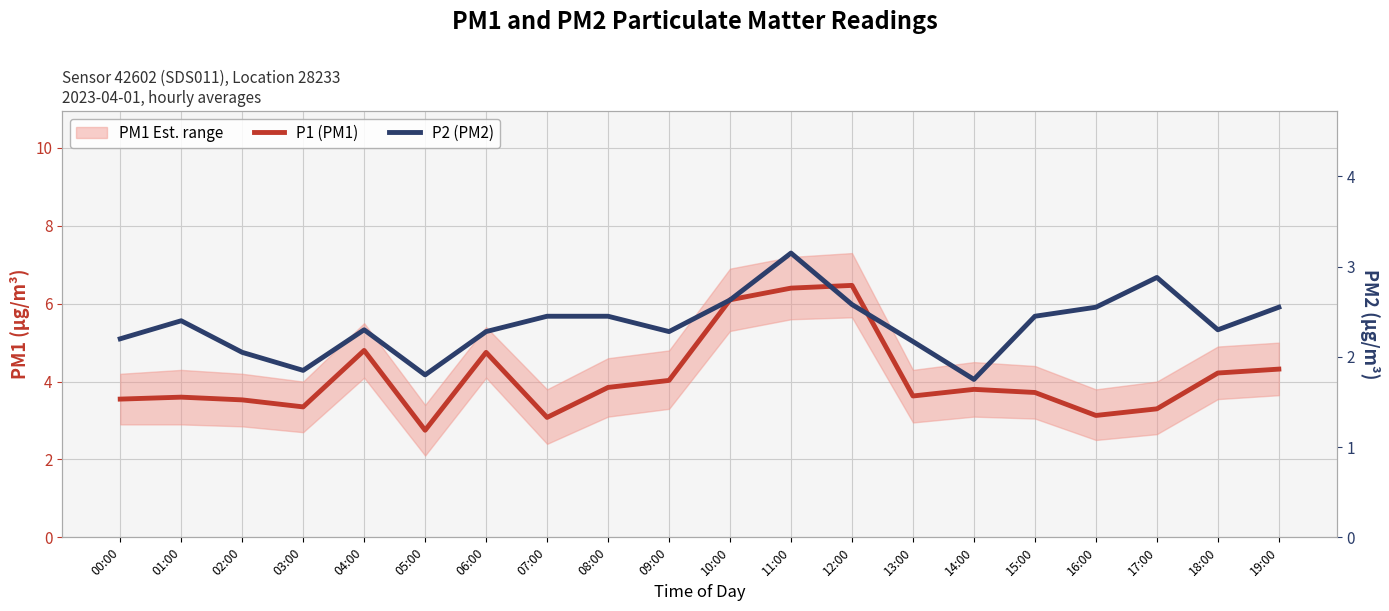

What is the sum of all P1 (PM1) values?

82.4